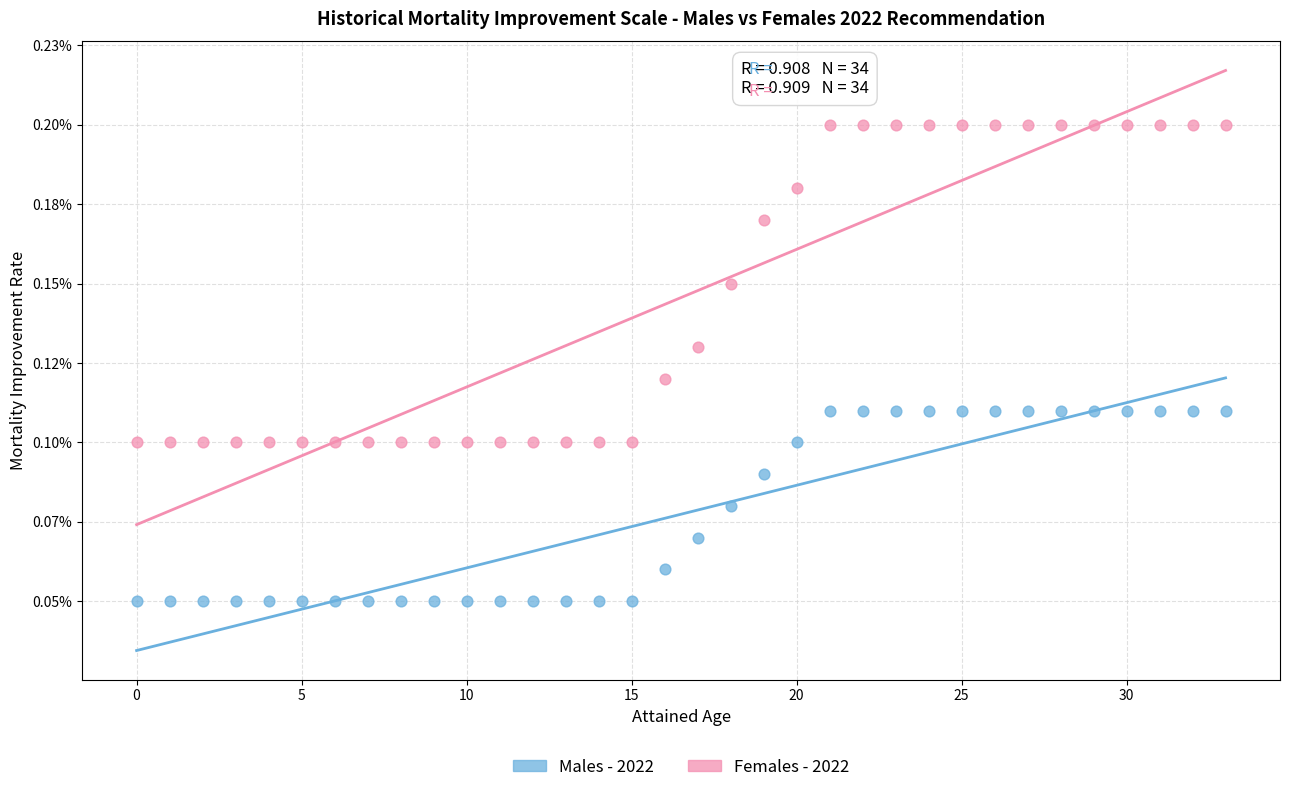

What are all the series names shown in the legend?

Males - 2022, Females - 2022